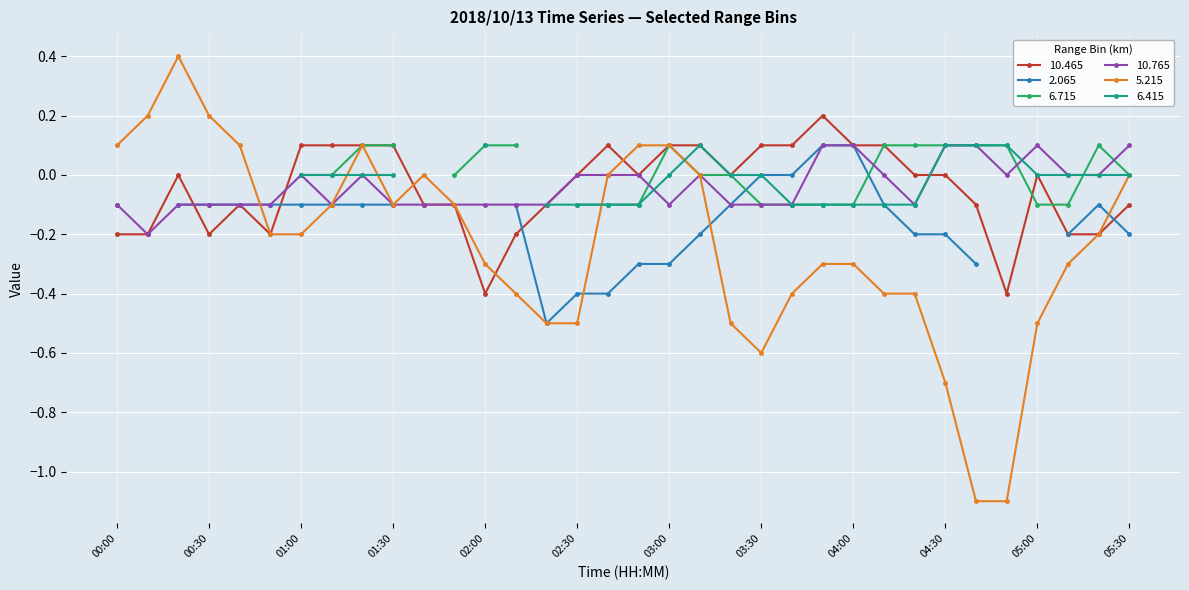

What is the minimum value for 10.465?

-0.4